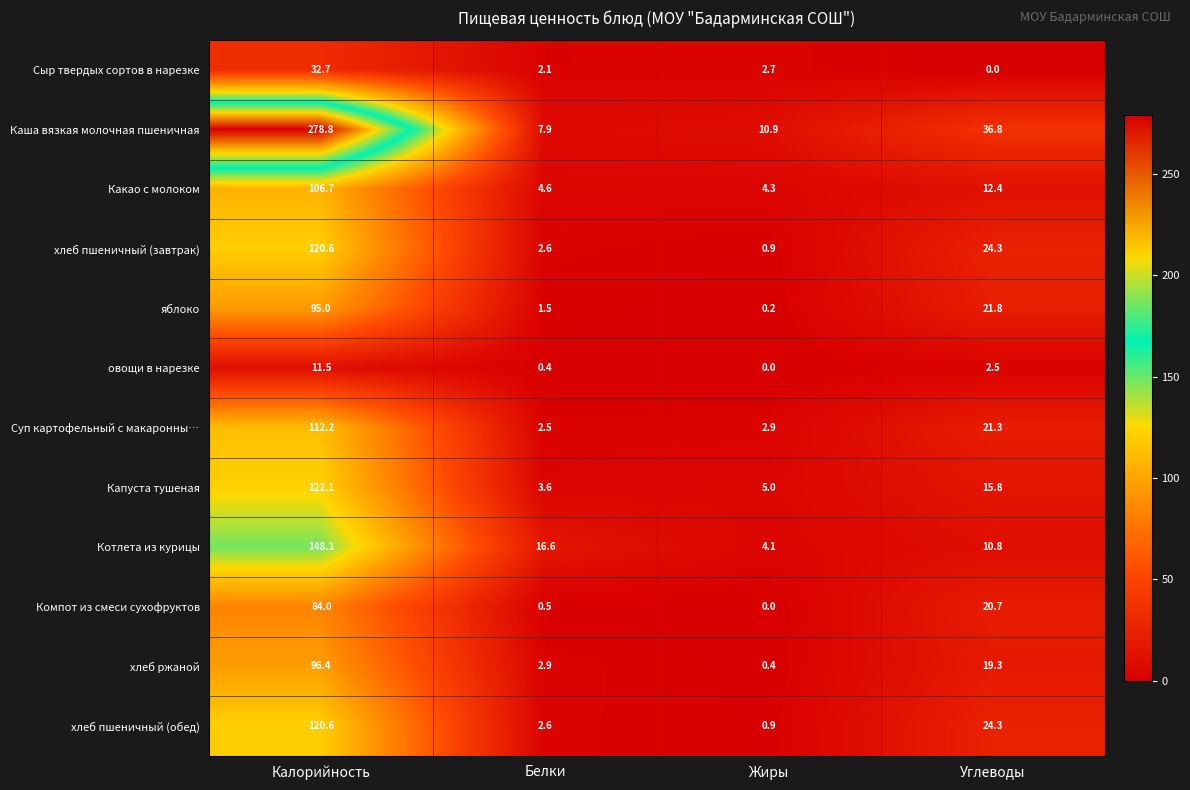

At which label does Котлета из курицы first exceed 16?

Калорийность